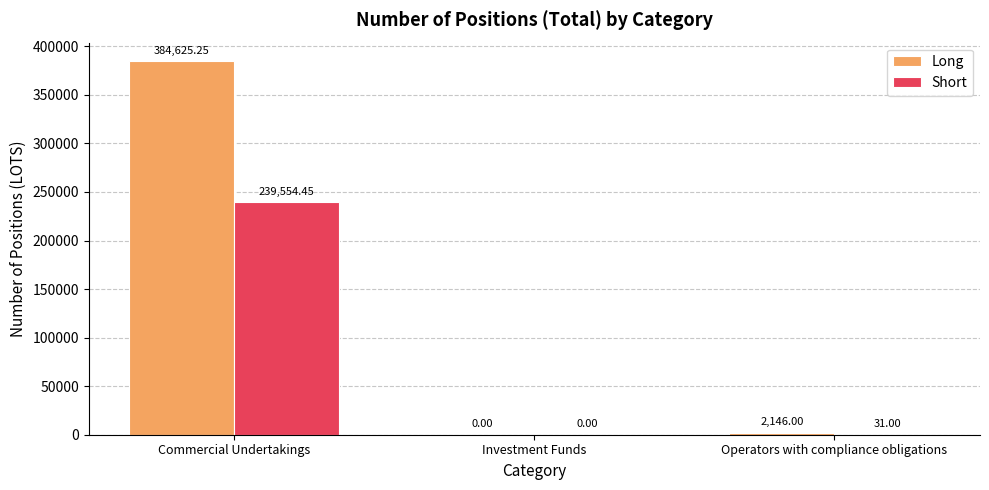

Which category has the highest value across all series?

Commercial Undertakings